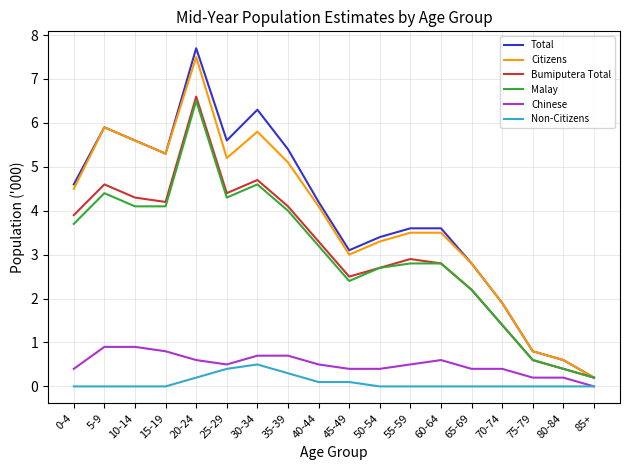

What is the maximum value shown in the chart?

7.7